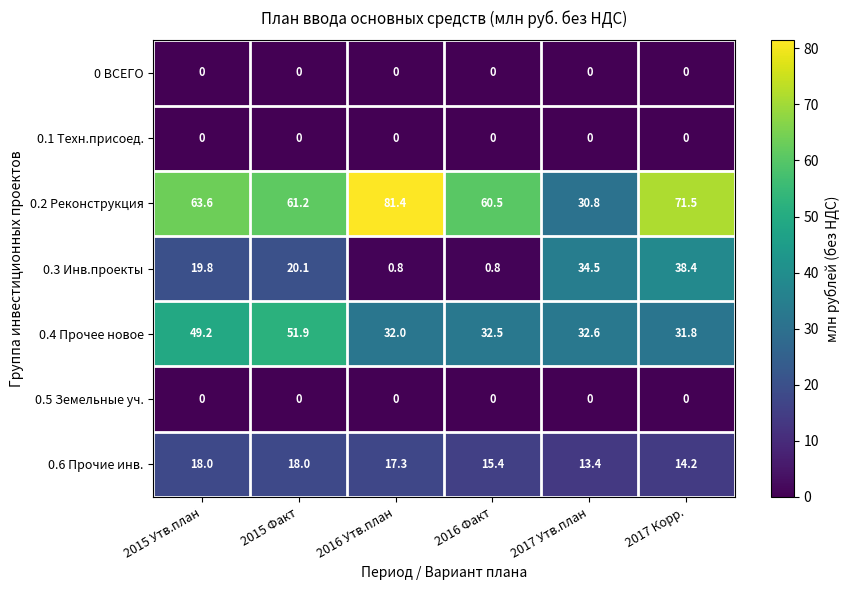

What is the average value of the 0.3 Инв.проекты series?

19.1